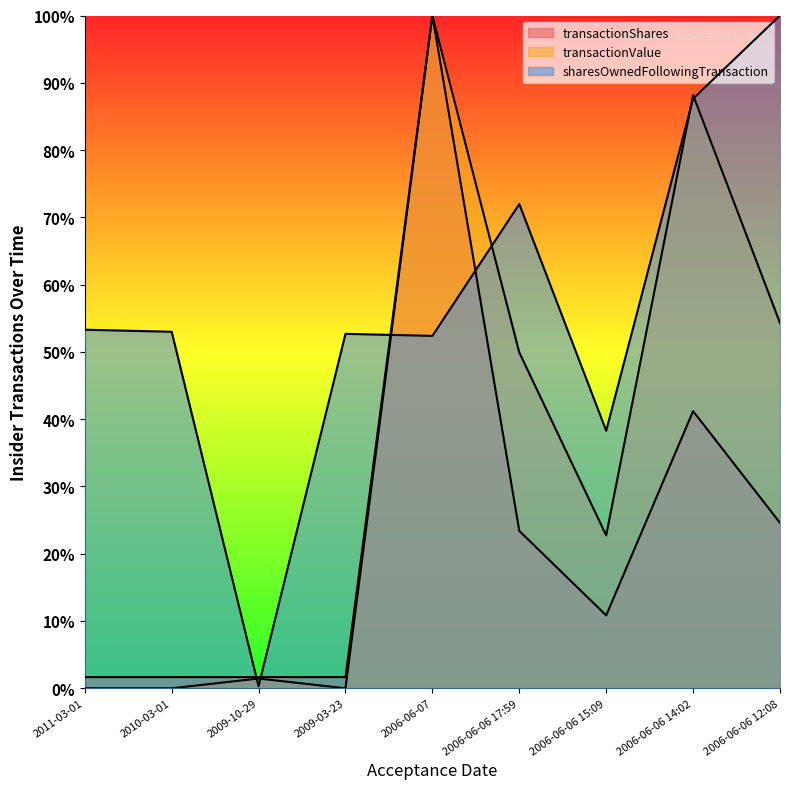

Is it true that transactionShares equals 0.3 at 2006-06-06 14:02?

False